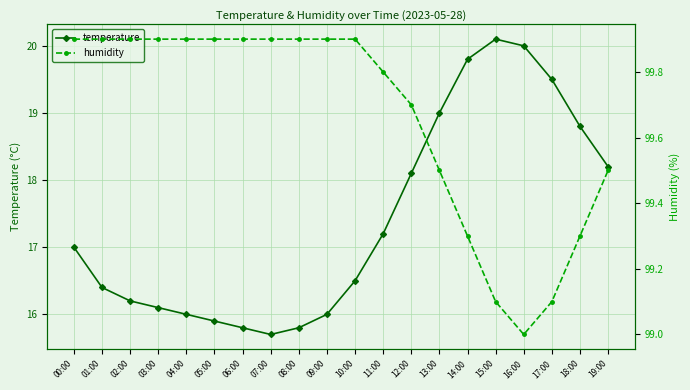

How many distinct data groups are displayed?

2